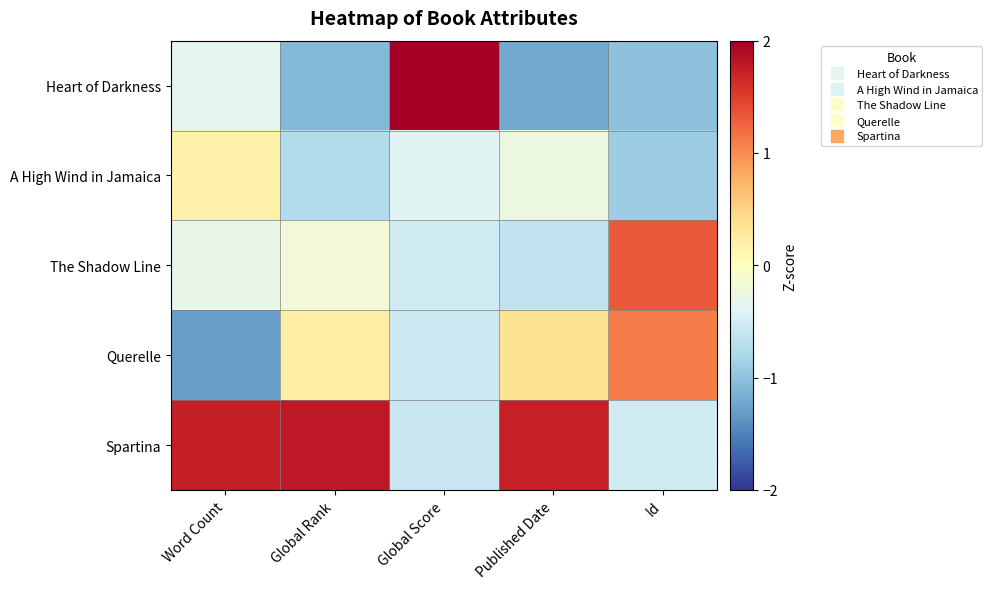

Which series has the largest total across all categories?

Spartina